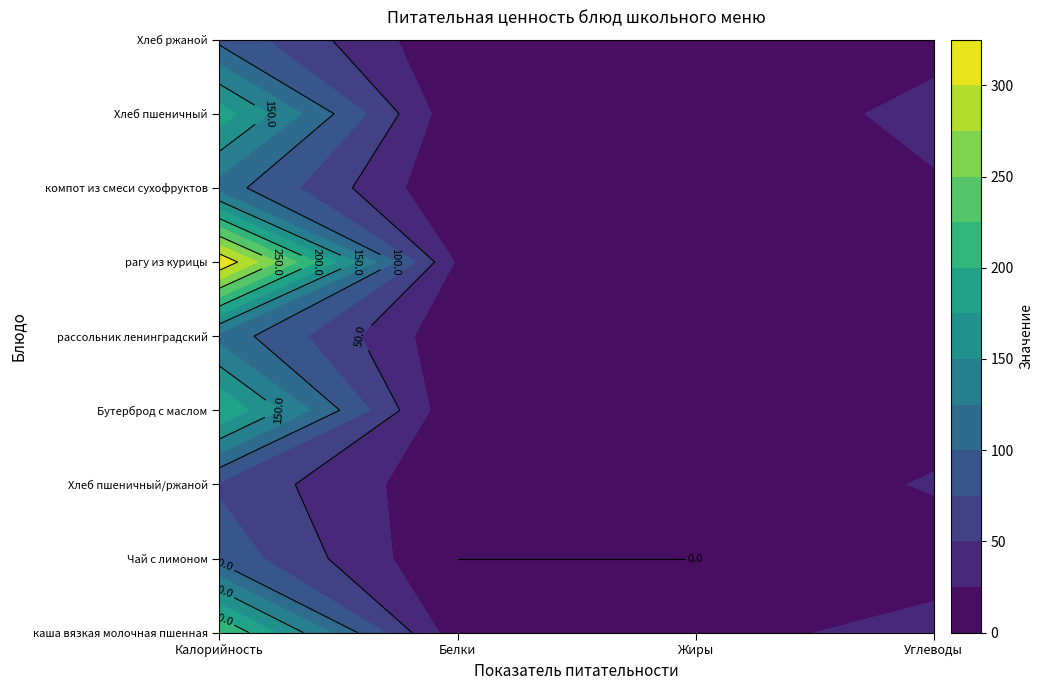

At which category does the chart reach its minimum across all series?

Белки